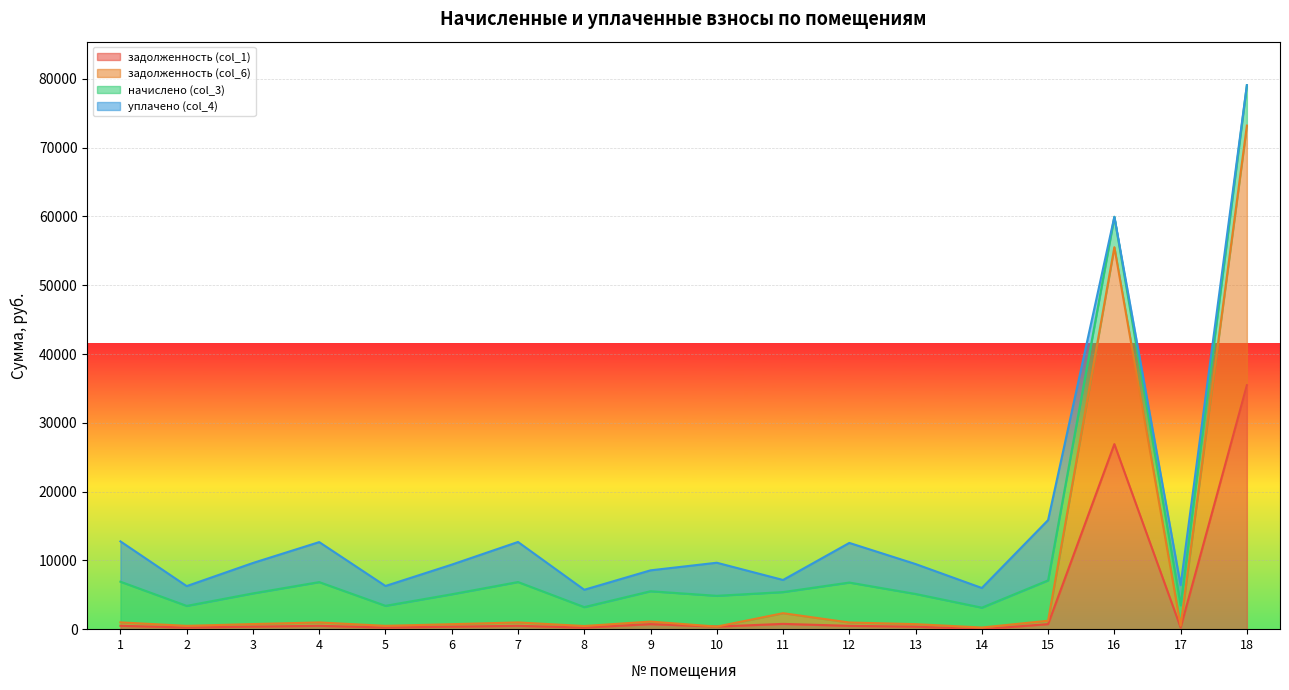

What is the maximum value for задолженность (col_1)?

35469.9